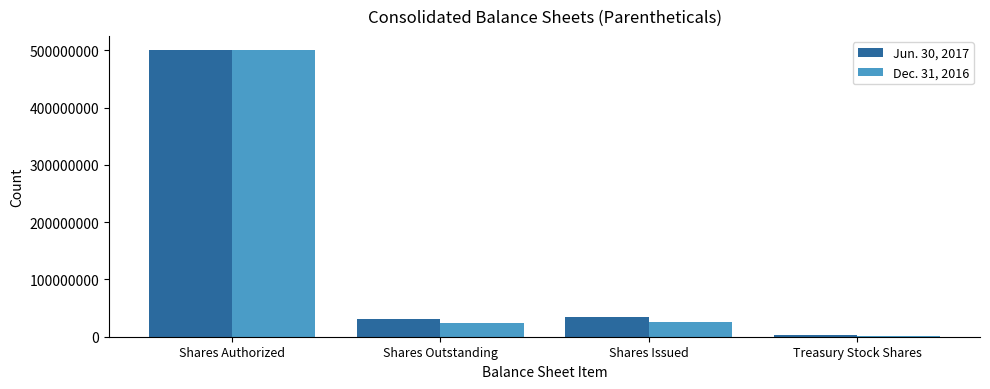

Between Shares Authorized and Shares Outstanding, which series saw the biggest shift?

Dec. 31, 2016